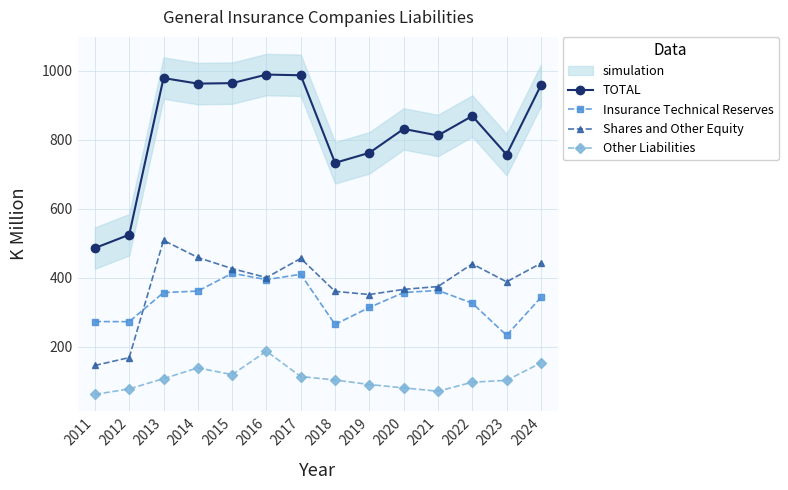

Read the Insurance Technical Reserves value at 2013.

356.8